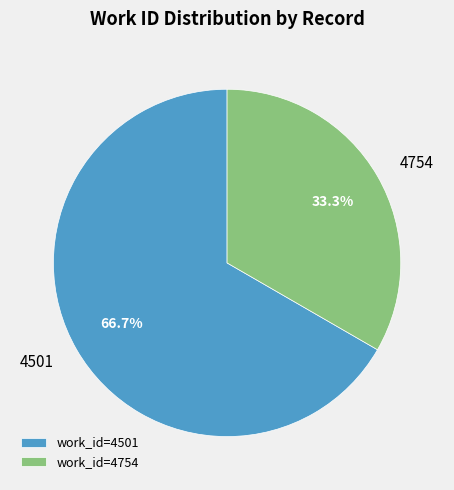

What portion of the pie excludes work_id=4754?

66.7%